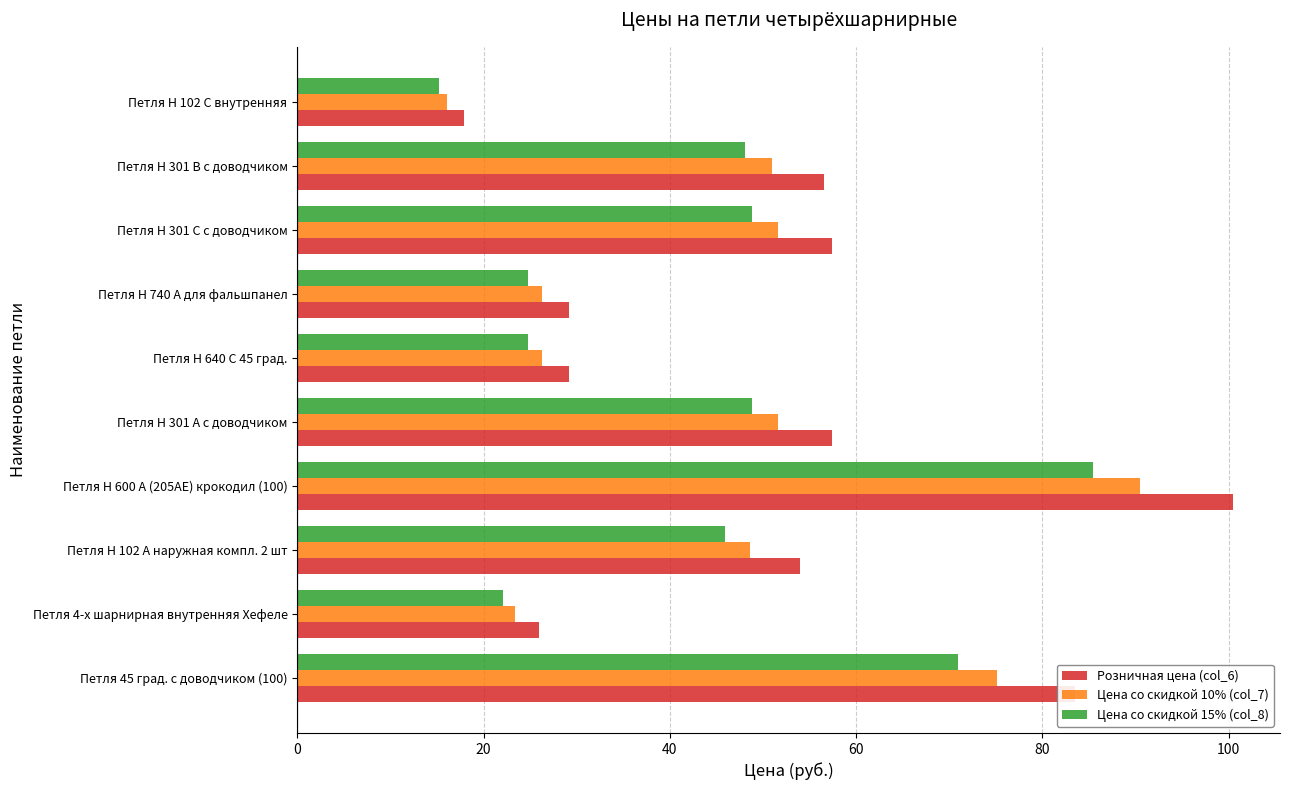

What is the maximum value for Цена со скидкой 15% (col_8)?

85.4